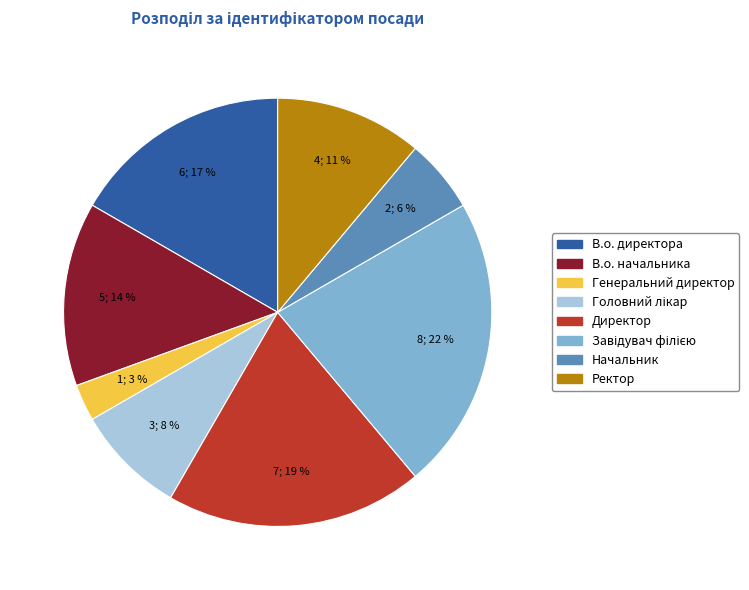

To the nearest percent, what is the combined percentage of Ректор and В.о. директора?

28%